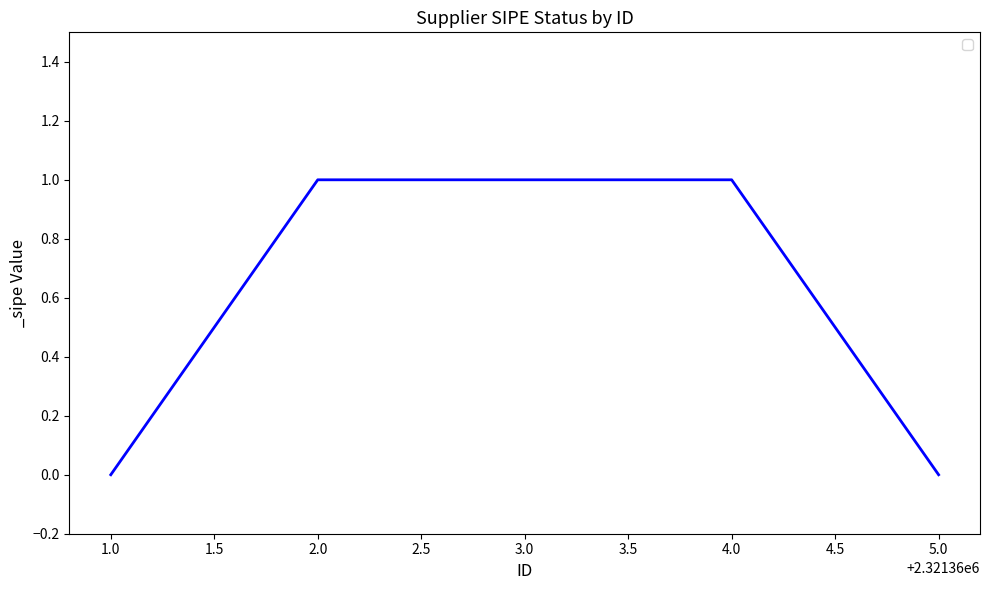

Approximately how many times larger is the value at 3.0 compared to 2.0?

1.0